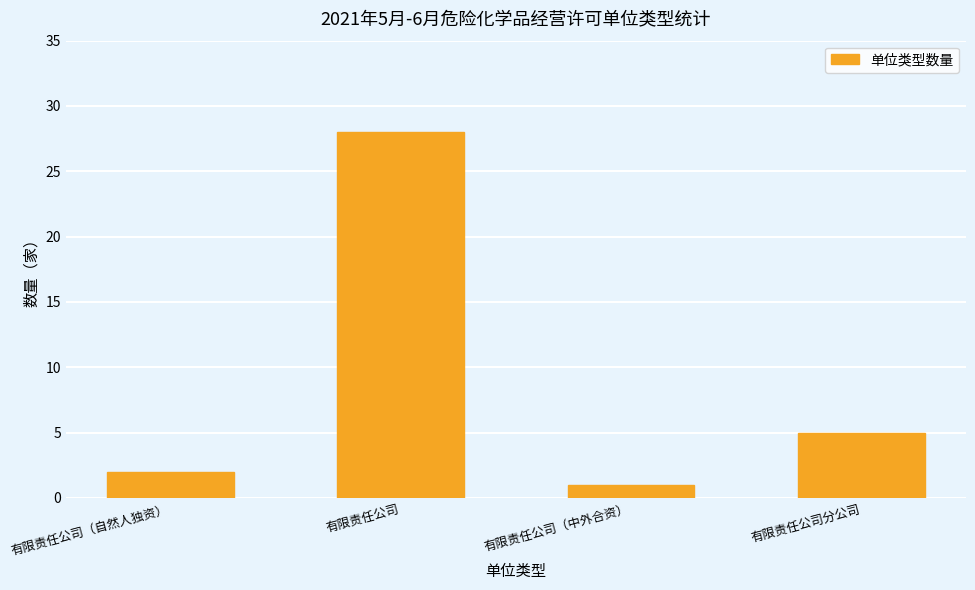

What is the maximum value shown in the chart?

28